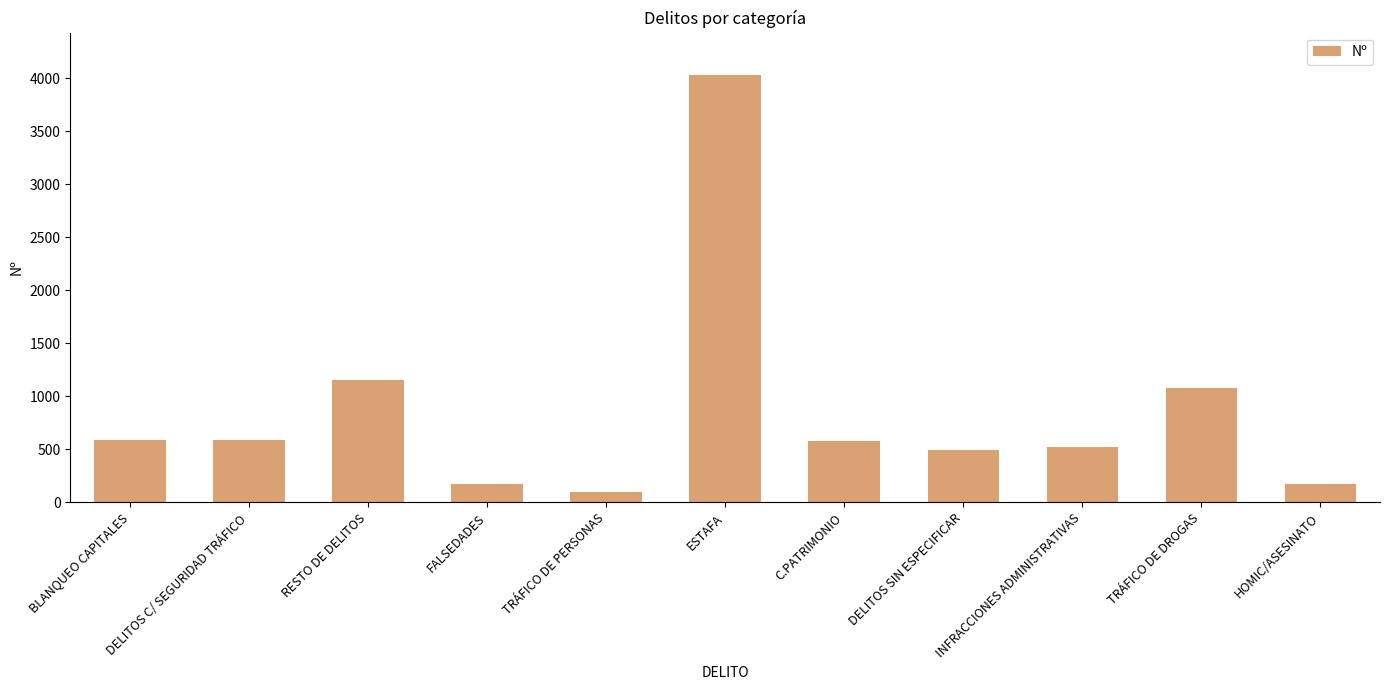

Does the chart contain stacked bars?

No